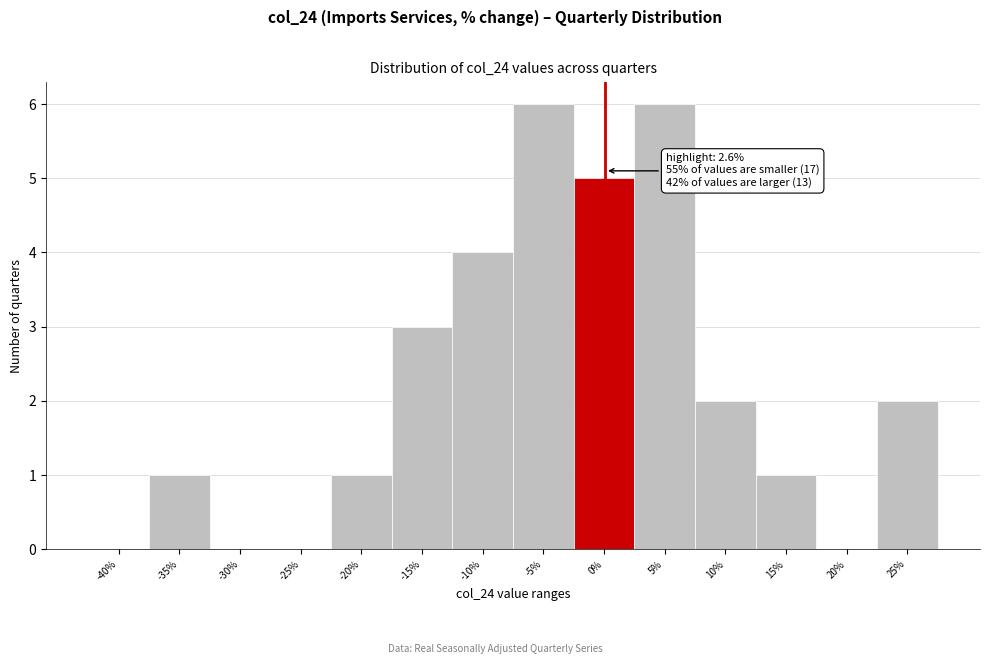

Reading left to right, transcribe all the data shown in this chart.

-40%=0	-35%=1	-30%=0	-25%=0	-20%=1	-15%=3	-10%=4	-5%=6	0%=5	5%=6	10%=2	15%=1	20%=0	25%=2